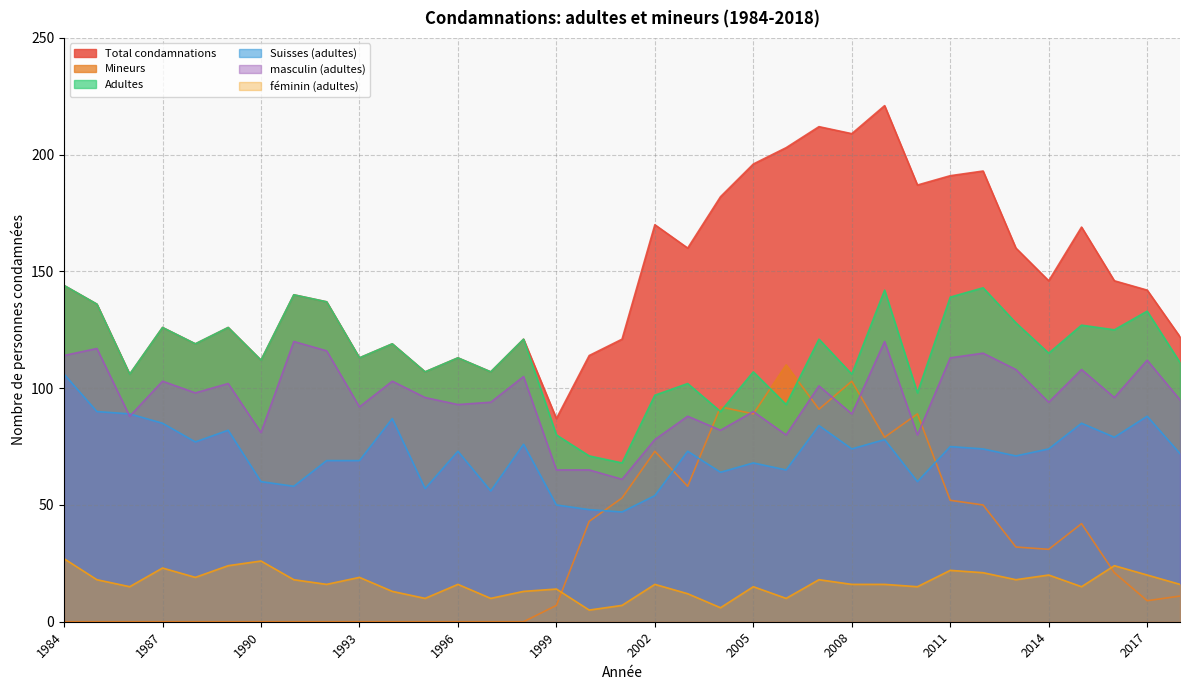

Does the chart display data point markers on the line(s)?

No